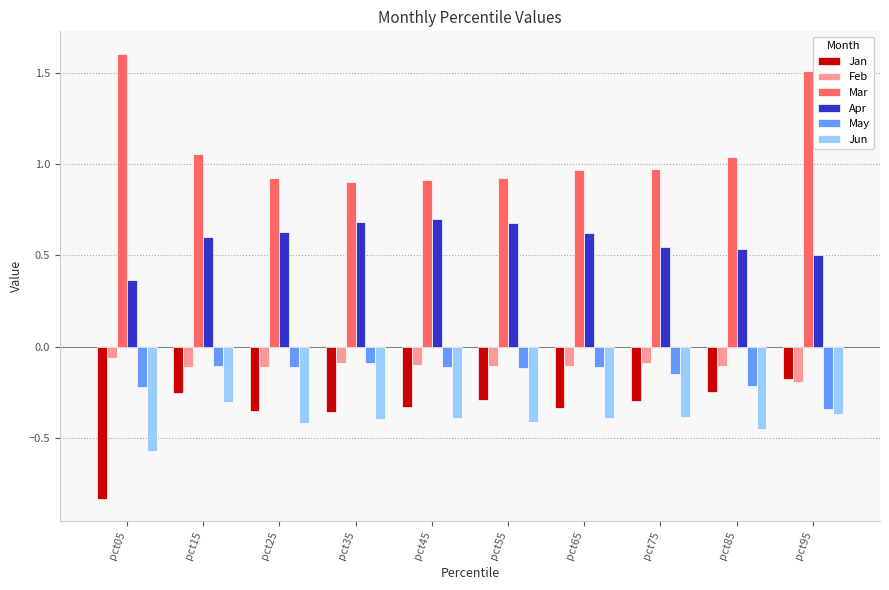

Between pct35 and pct95, which series saw the biggest shift?

Mar